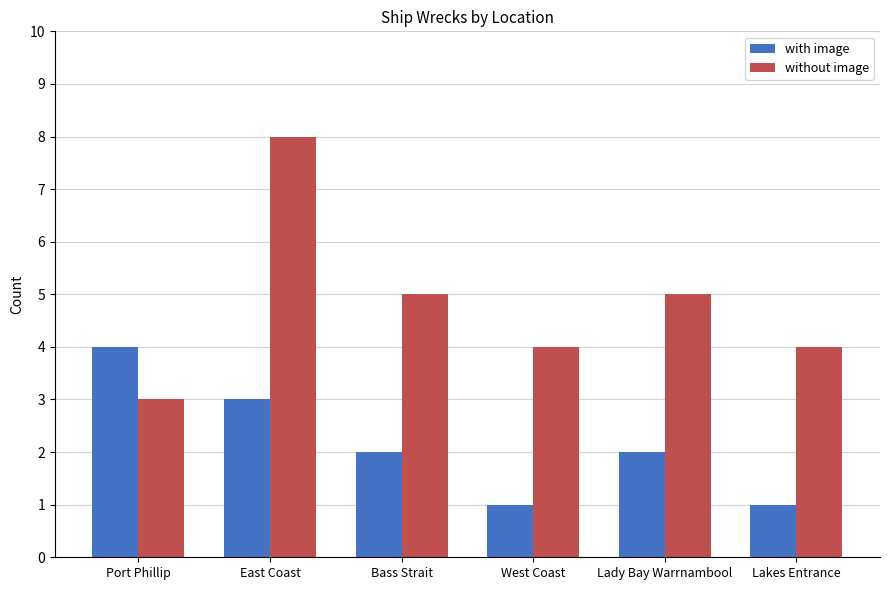

Are the bars grouped side by side (vs. stacked)?

Yes